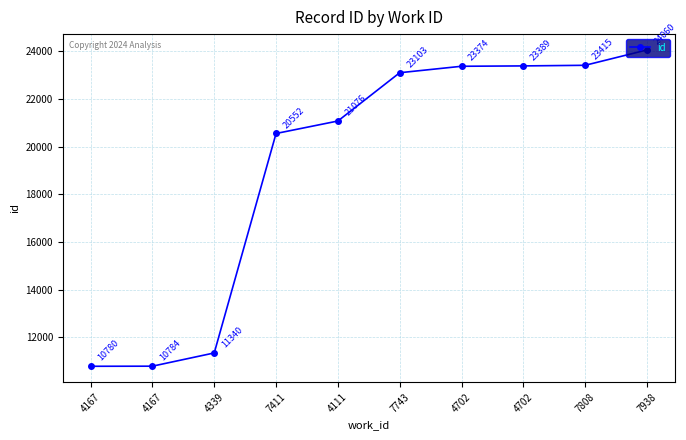

Approximately how many times larger is the value at 7743 compared to 7938?

1.0